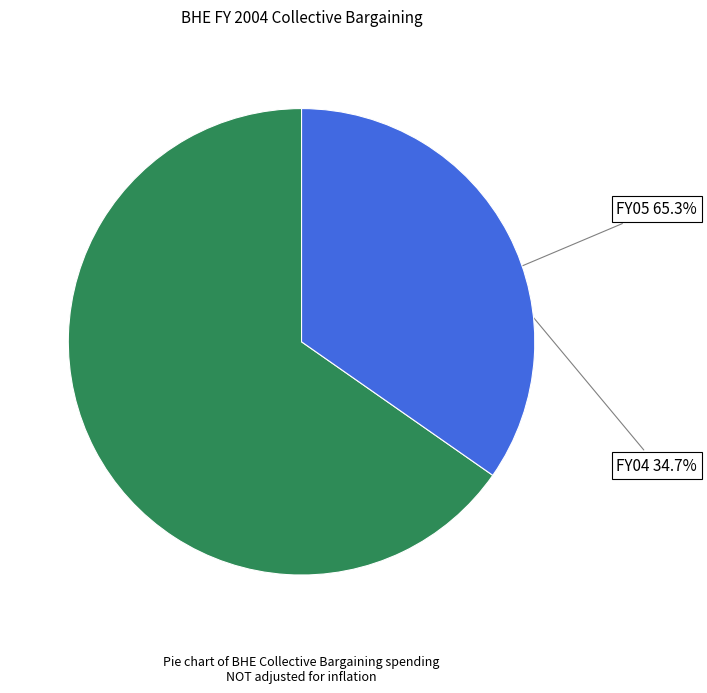

Is there a majority slice in this chart?

Yes